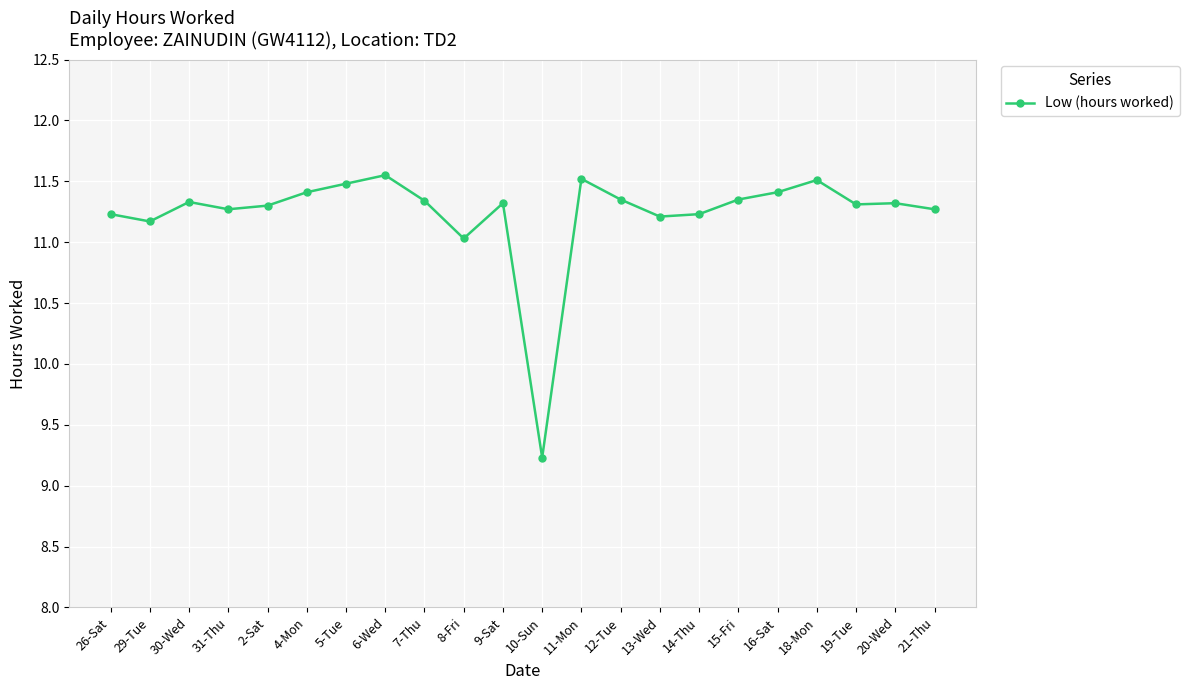

True or false: the data shows 12.2 at 10-Sun.

False